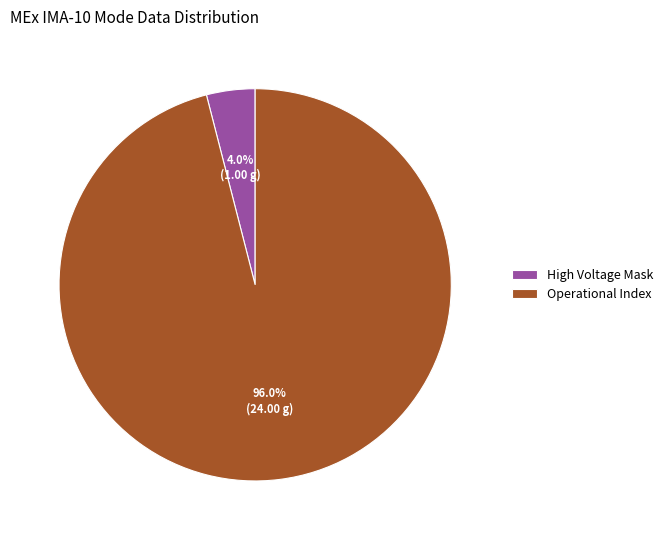

To the nearest percent, what is the difference between the largest and smallest slice percentages?

92%